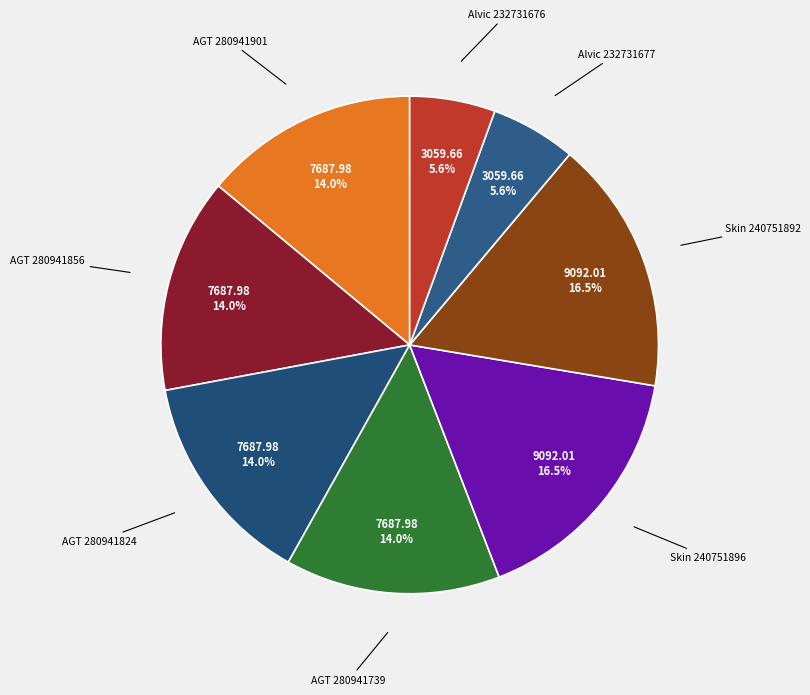

To the nearest percent, what is the difference between the largest and smallest slice percentages?

11%